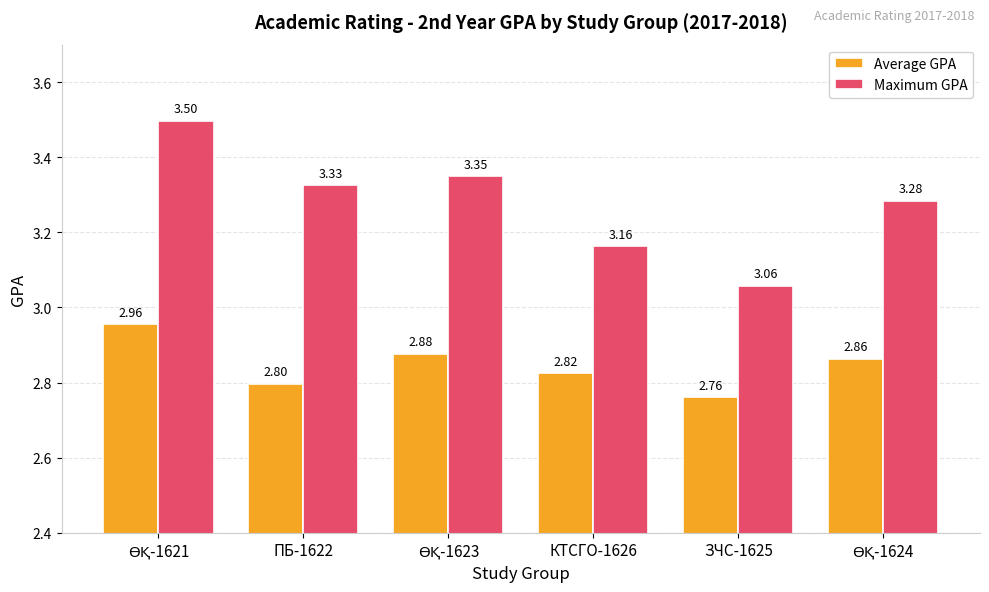

What is the greatest value displayed?

3.5